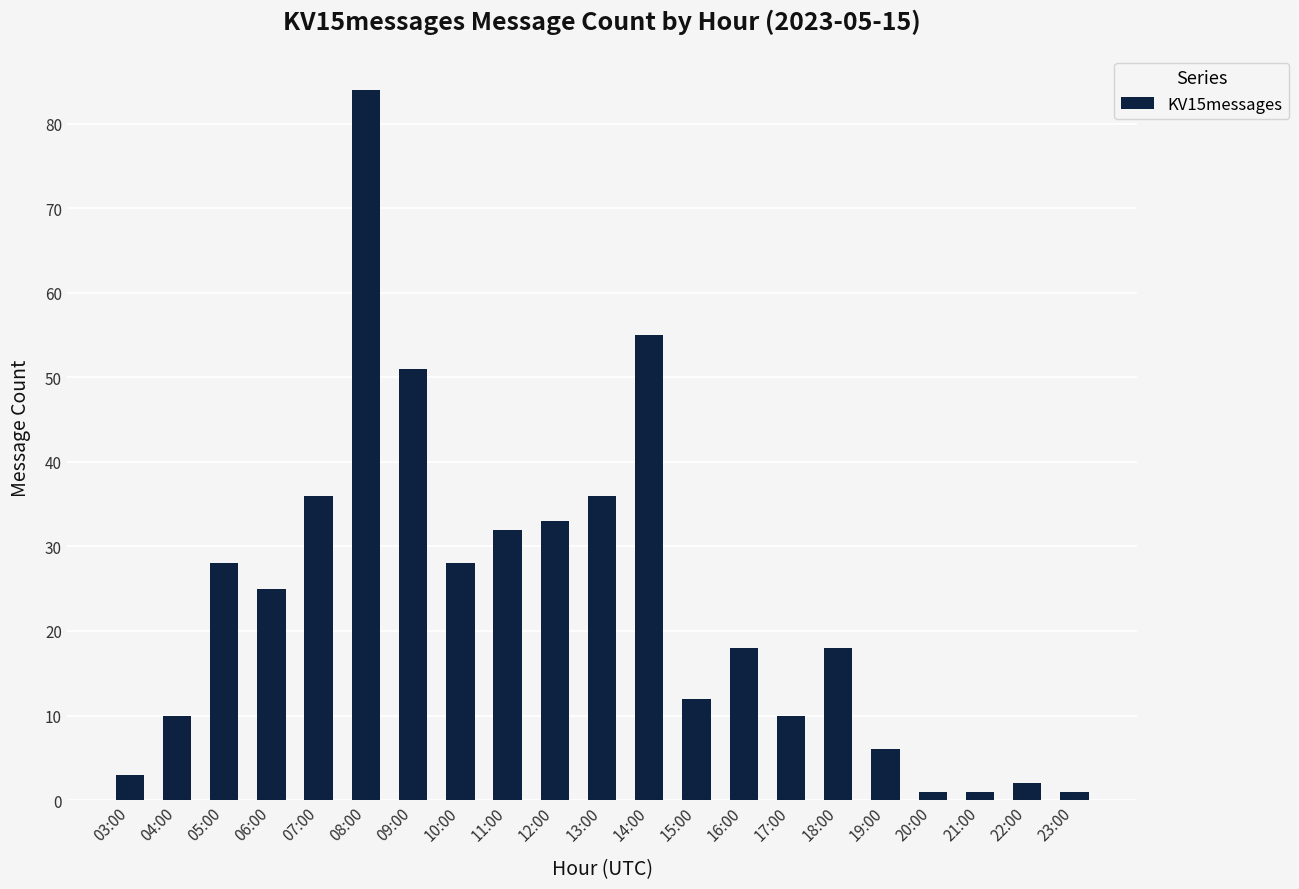

How many bars are there in total?

21